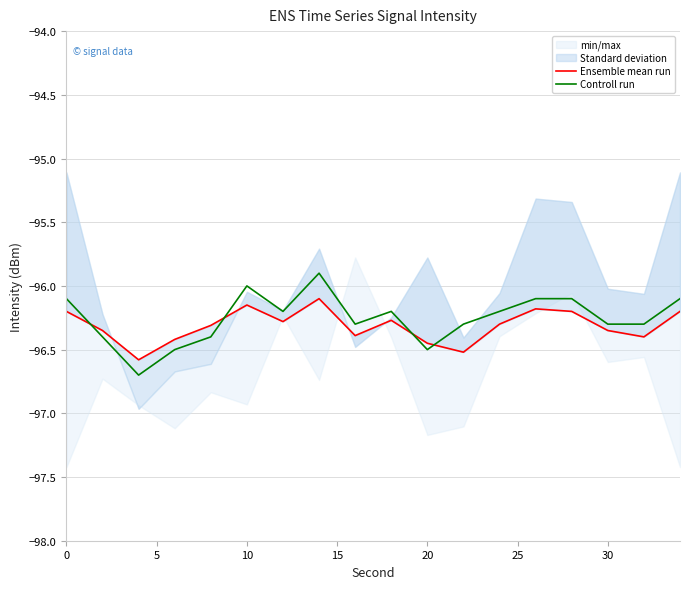

True or false: Controll run has a value of -132.2 at 0.

False